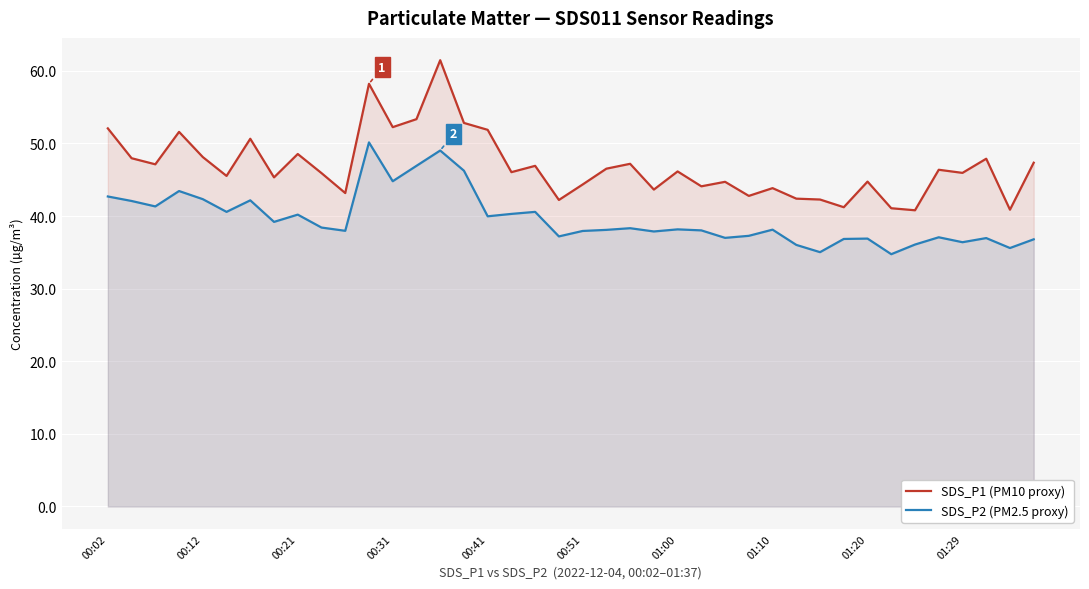

True or false: SDS_P1 (PM10 proxy) and SDS_P2 (PM2.5 proxy) intersect in this chart.

False